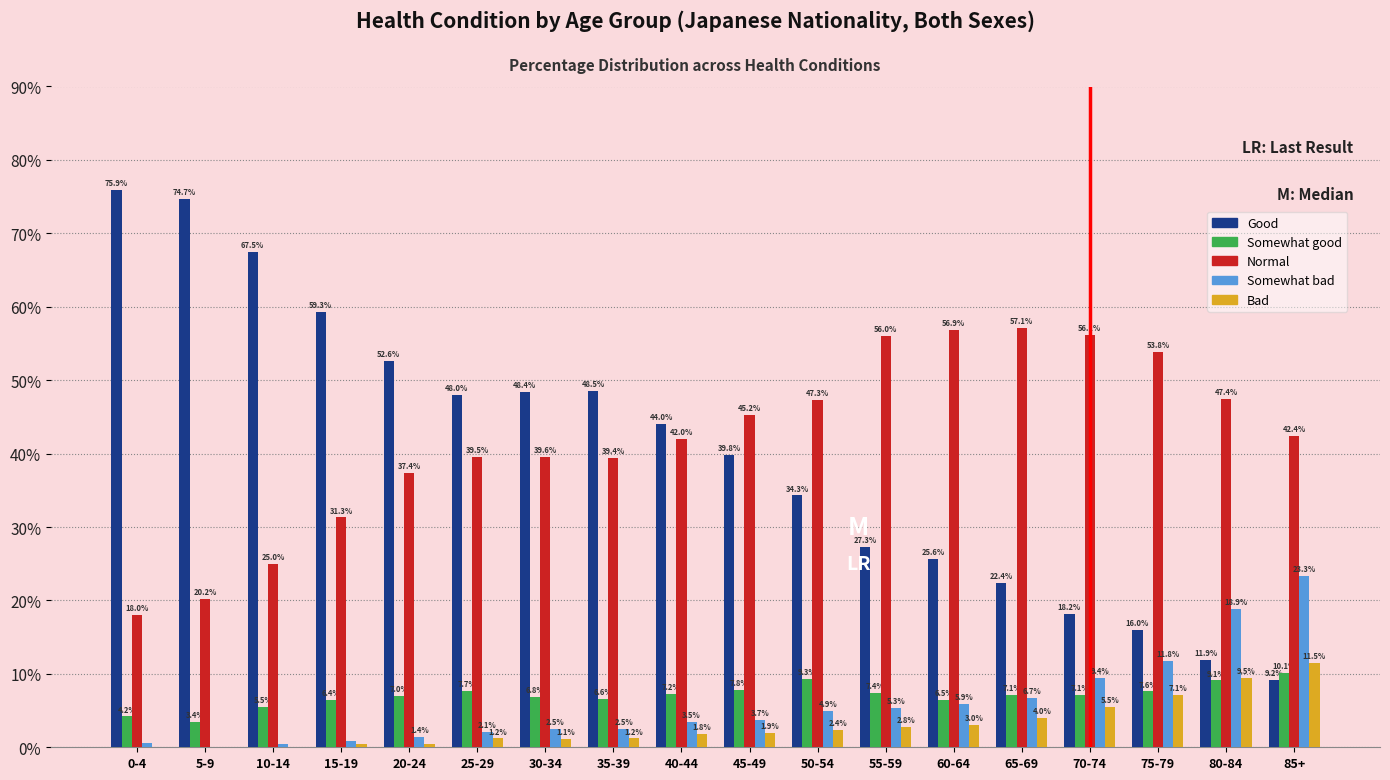

Reading right to left, extract all data points from this chart.

Good: 85+=9.2	80-84=11.9	75-79=16.0	70-74=18.2	65-69=22.4	60-64=25.6	55-59=27.3	50-54=34.3	45-49=39.8	40-44=44.0	35-39=48.5	30-34=48.4	25-29=48.0	20-24=52.6	15-19=59.3	10-14=67.5	5-9=74.7	0-4=75.9
Somewhat good: 85+=10.1	80-84=9.1	75-79=7.6	70-74=7.1	65-69=7.1	60-64=6.5	55-59=7.4	50-54=9.3	45-49=7.8	40-44=7.2	35-39=6.6	30-34=6.8	25-29=7.7	20-24=7.0	15-19=6.4	10-14=5.5	5-9=3.4	0-4=4.2
Normal: 85+=42.4	80-84=47.4	75-79=53.8	70-74=56.1	65-69=57.1	60-64=56.9	55-59=56.0	50-54=47.3	45-49=45.2	40-44=42.0	35-39=39.4	30-34=39.6	25-29=39.5	20-24=37.4	15-19=31.3	10-14=25.0	5-9=20.2	0-4=18.0
Somewhat bad: 85+=23.3	80-84=18.9	75-79=11.8	70-74=9.4	65-69=6.7	60-64=5.9	55-59=5.3	50-54=4.9	45-49=3.7	40-44=3.5	35-39=2.5	30-34=2.5	25-29=2.1	20-24=1.4	15-19=0.9	10-14=0.4	5-9=0.1	0-4=0.6
Bad: 85+=11.5	80-84=9.5	75-79=7.1	70-74=5.5	65-69=4.0	60-64=3.0	55-59=2.8	50-54=2.4	45-49=1.9	40-44=1.8	35-39=1.2	30-34=1.1	25-29=1.2	20-24=0.5	15-19=0.4	10-14=0.1	5-9=0.0	0-4=0.1